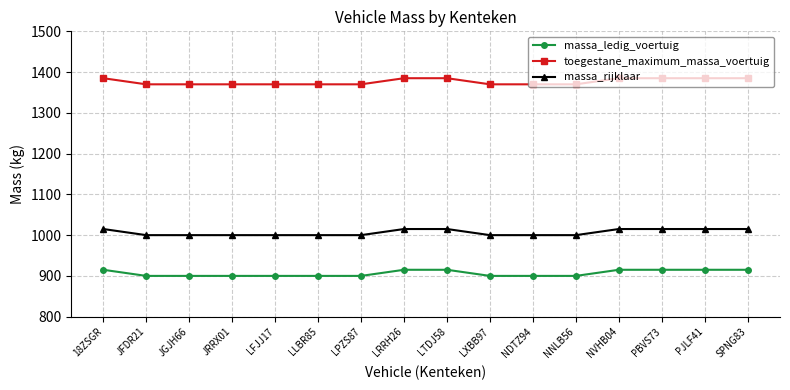

What is the sum of the massa_ledig_voertuig values at SPNG83 and LRRH26?

1830